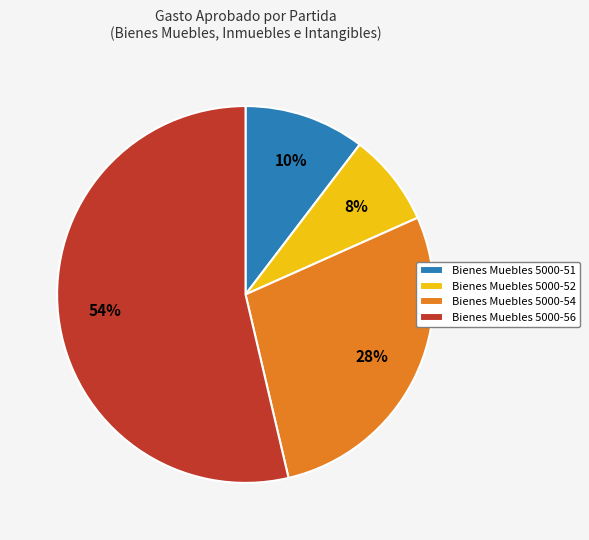

Do Bienes Muebles 5000-56 and Bienes Muebles 5000-52 together represent more than half of the pie?

Yes